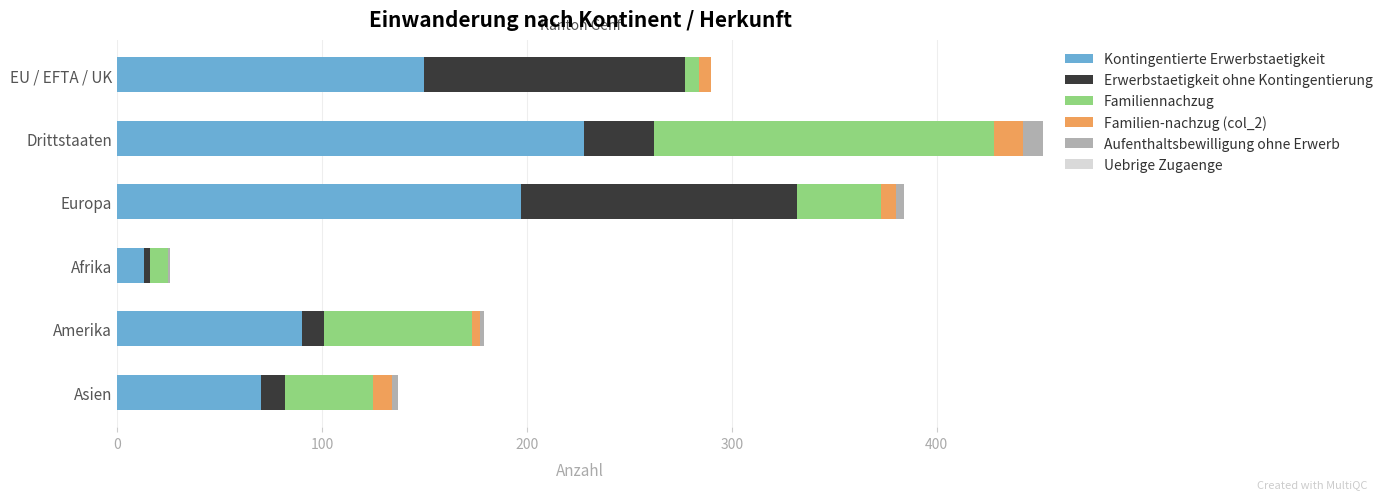

Is it true that Kontingentierte Erwerbstaetigkeit equals 349 at Europa?

False